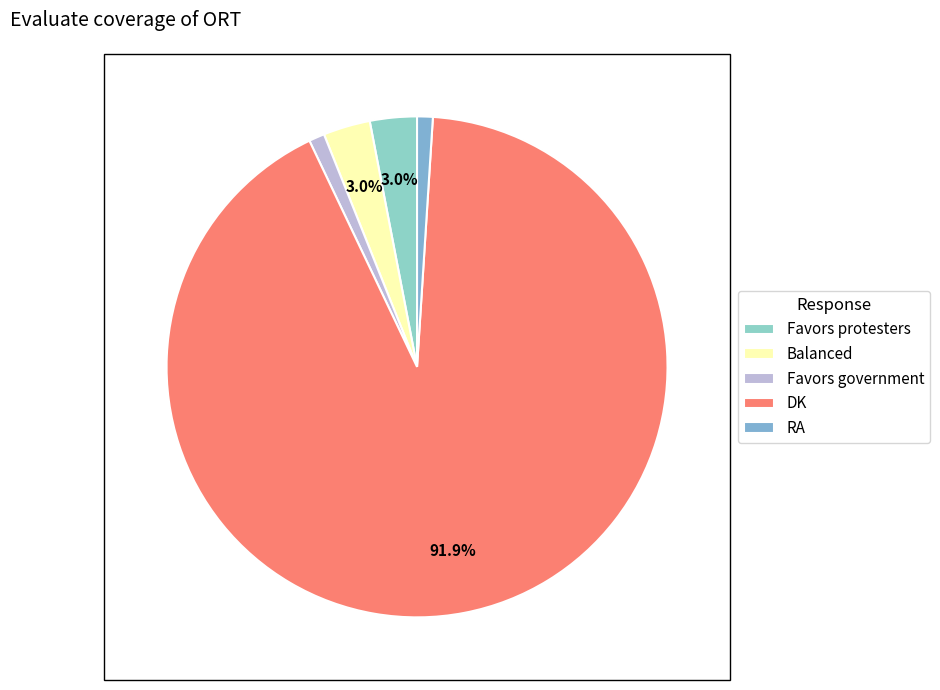

Count the number of slices in the pie.

5